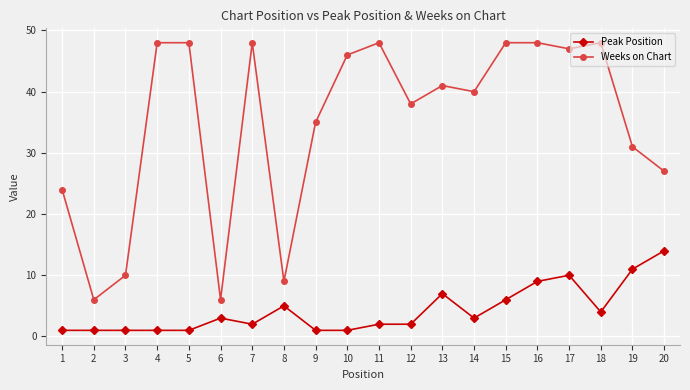

Which series has the largest total across all categories?

Weeks on Chart